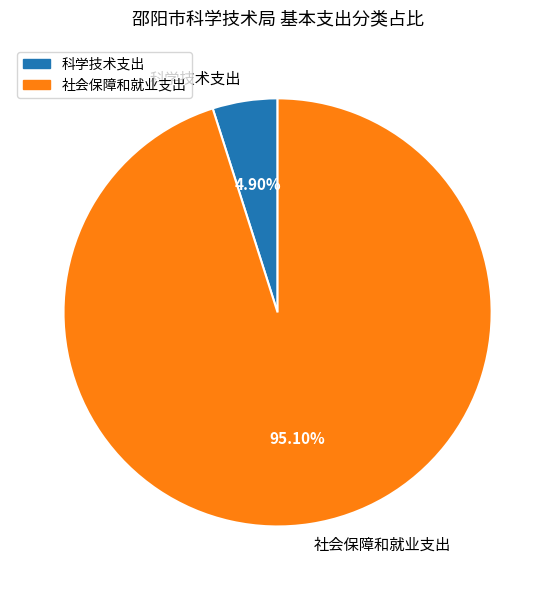

What is the majority slice?

社会保障和就业支出